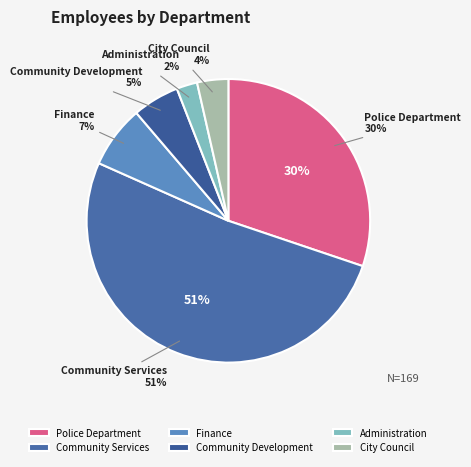

How many slices are in this pie chart?

6